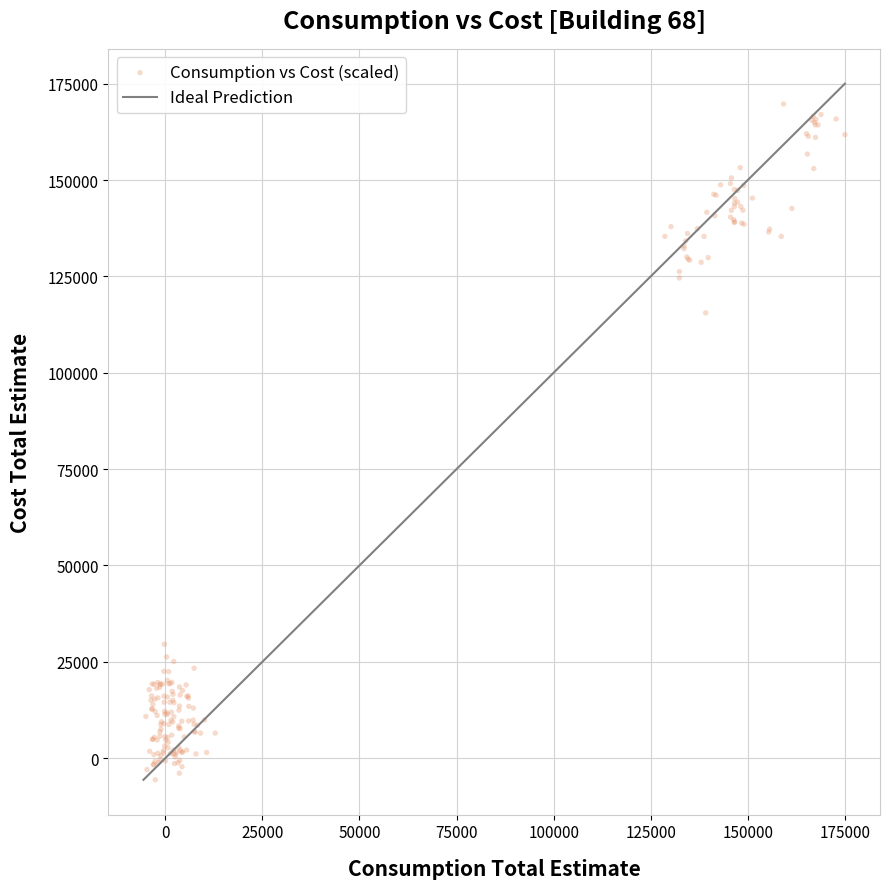

What Y value in the scatter plot is closest to 82054?

115537.7